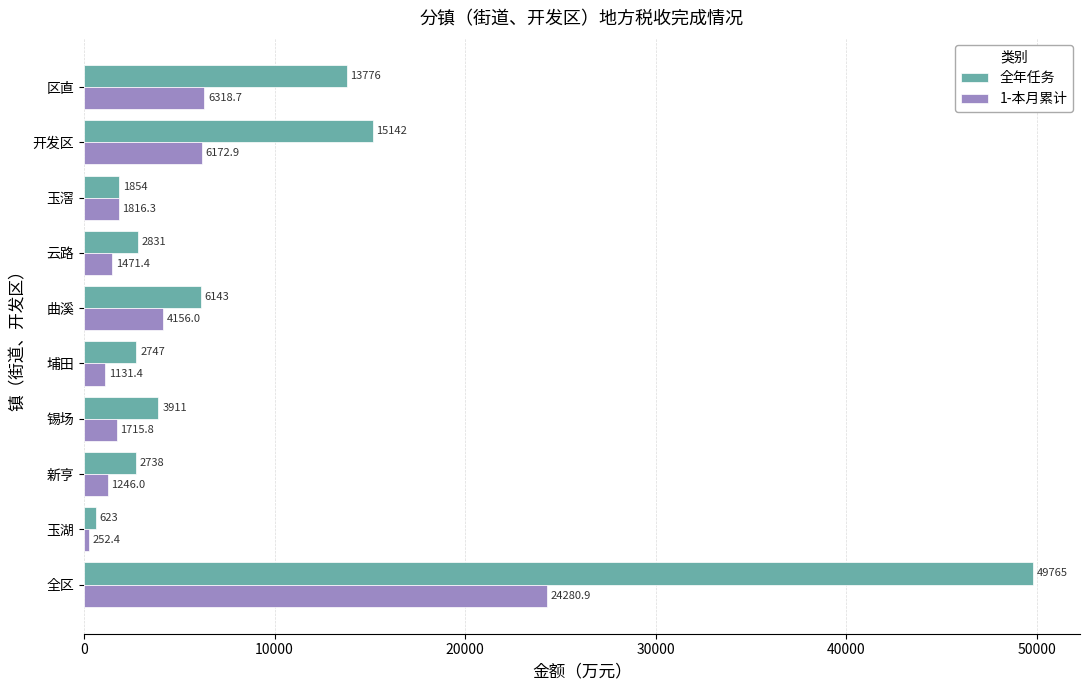

What is the sum of the 全年任务 values at 玉湖 and 云路?

3454.0